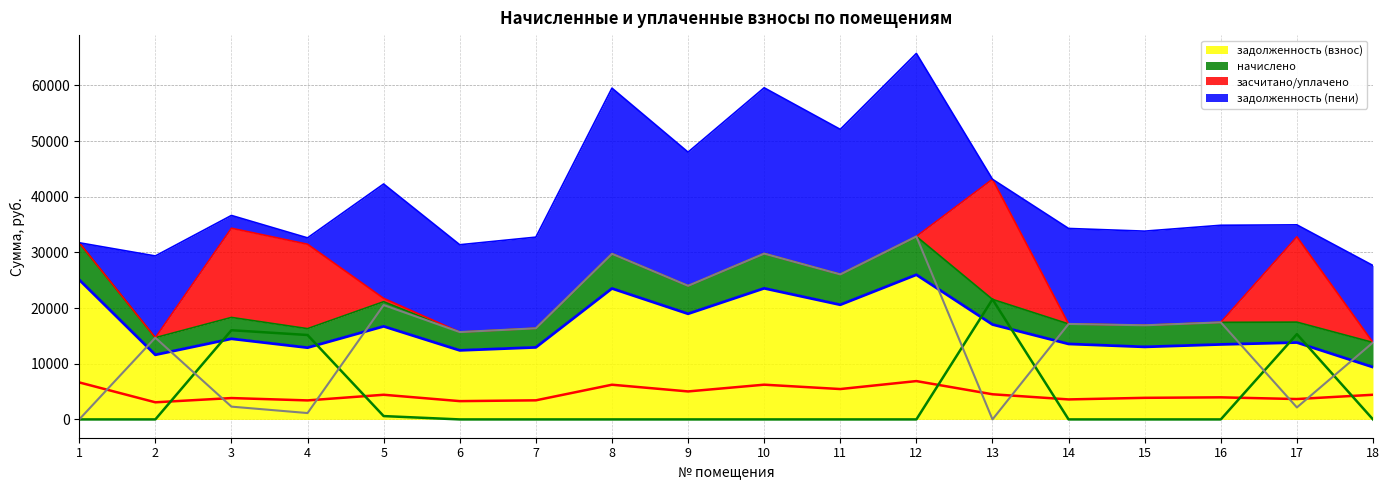

Reading right to left, extract all data points from this chart.

задолженность (взнос): 9392.9	13815.8	13471.4	13032.6	13559.0	17051.5	25988.2	20595.4	23548.6	18977.5	23522.9	12942.7	12403.4	16717.7	12891.4	14483.5	11607.4	25089.4
начислено: 4429.4	3660.6	3966.7	3878.3	3592.6	4517.9	6885.6	5456.8	6239.3	5028.1	6232.4	3429.2	3286.3	4429.4	3415.6	3837.5	3075.4	6647.5
засчитано/уплачено: 0.0	15322.1	0.0	0.0	0.0	21573.4	0.0	0.0	0.0	0.0	0.0	0.0	0.0	600.0	15163.6	16023.8	0.0	0.0
задолженность (пени): 13822.4	2154.3	17438.2	16910.9	17151.6	0.0	32873.8	26052.1	29787.8	24005.6	29755.3	16372.0	15689.8	20547.1	1143.3	2297.2	14682.7	0.0